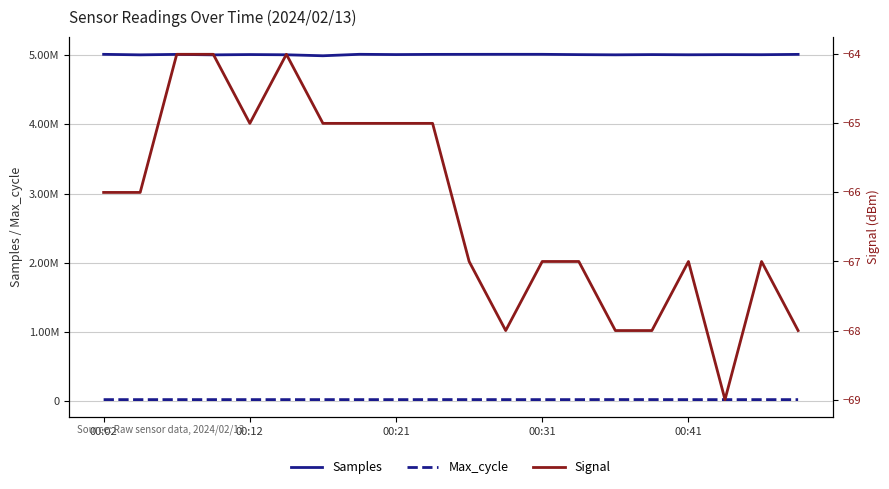

Reading left to right, transcribe all the data shown in this chart.

Samples: 5012785	5005252	5011887	5005123	5009531	5006330	4992024	5013158	5009239	5011976	5012611	5013080	5012937	5008450	5005646	5008952	5006445	5008411	5007377	5012100
Max_cycle: 20034	19937	20120	19961	20028	19929	20144	19951	19921	20356	20176	20100	19929	19994	20625	20322	19998	19921	19925	19931
Signal: -66	-66	-64	-64	-65	-64	-65	-65	-65	-65	-67	-68	-67	-67	-68	-68	-67	-69	-67	-68